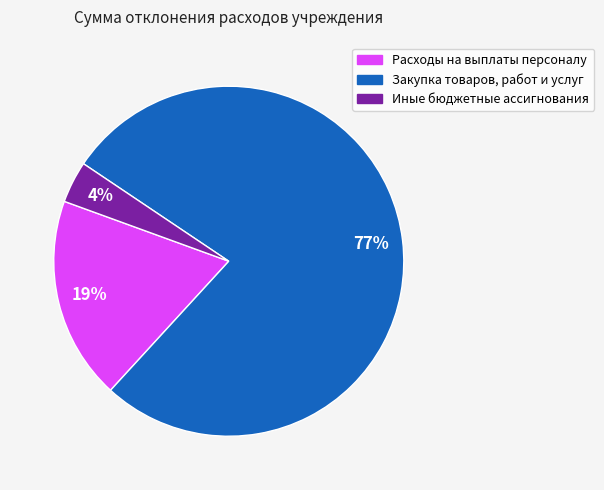

Do Закупка товаров, работ и услуг and Расходы на выплаты персоналу together represent more than half of the pie?

Yes